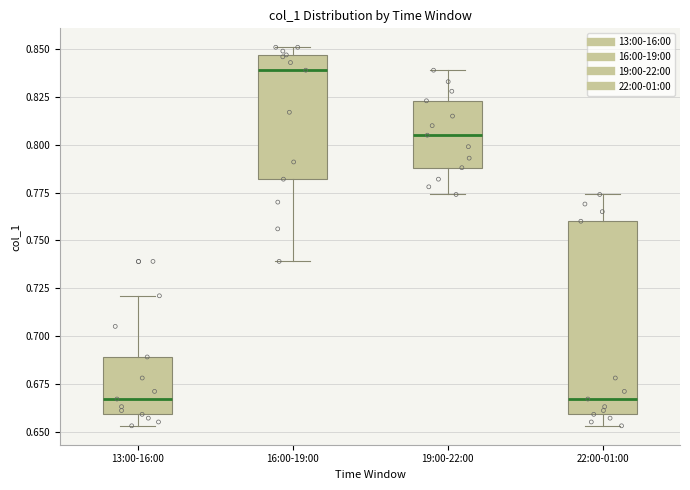

Reading left to right, read every box against the y-axis: the position of its median line, the range the box covers, and the ends of its whiskers. The values are not printed on the chart, so give them approximately, as read against the axis.

13:00-16:00: median 0.665, box 0.660 to 0.690, whiskers 0.655 to 0.720
16:00-19:00: median 0.840, box 0.780 to 0.845, whiskers 0.740 to 0.850
19:00-22:00: median 0.805, box 0.790 to 0.825, whiskers 0.775 to 0.840
22:00-01:00: median 0.665, box 0.660 to 0.760, whiskers 0.655 to 0.775